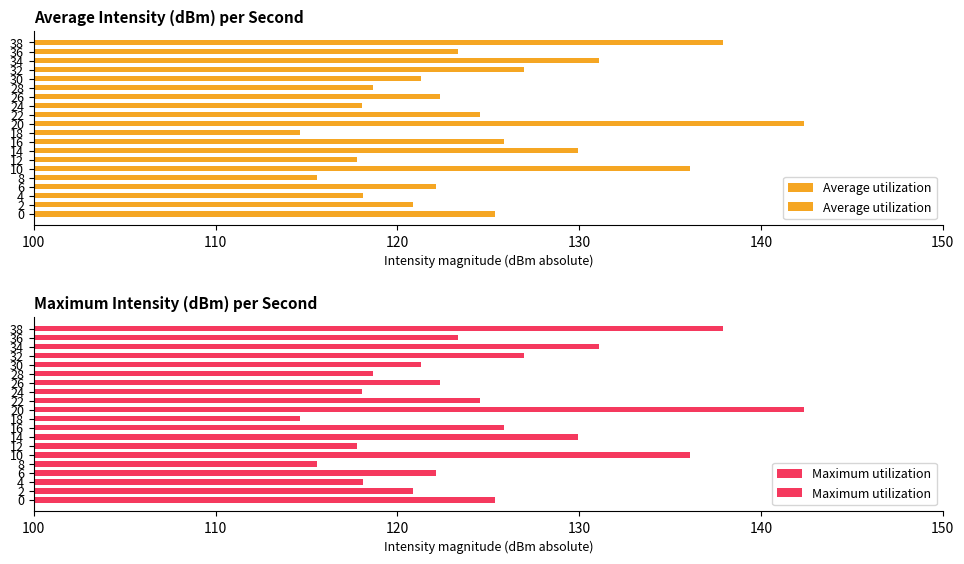

The Average utilization series shows 176.0 at 13. True or false?

False